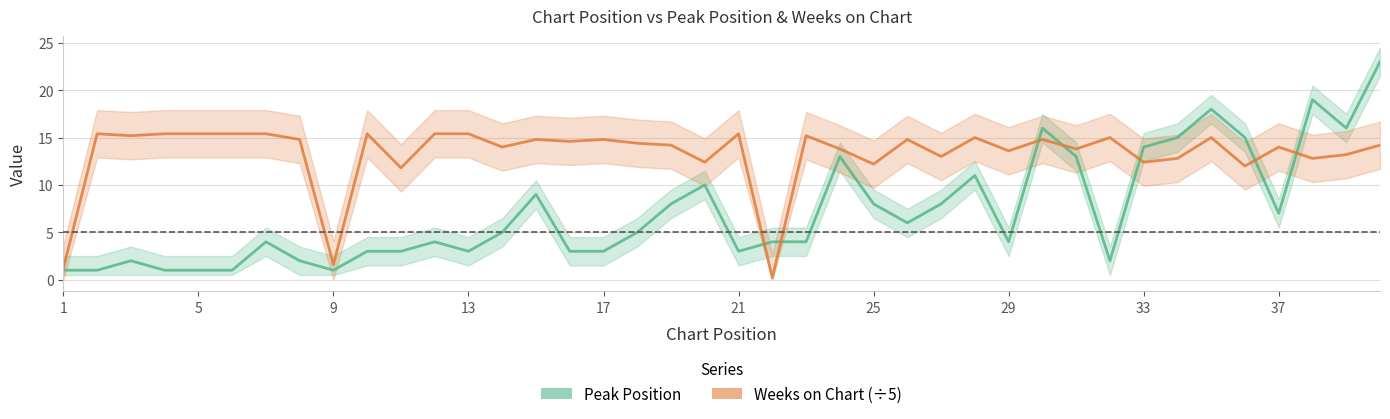

Which series has the widest spread of values?

Peak Position